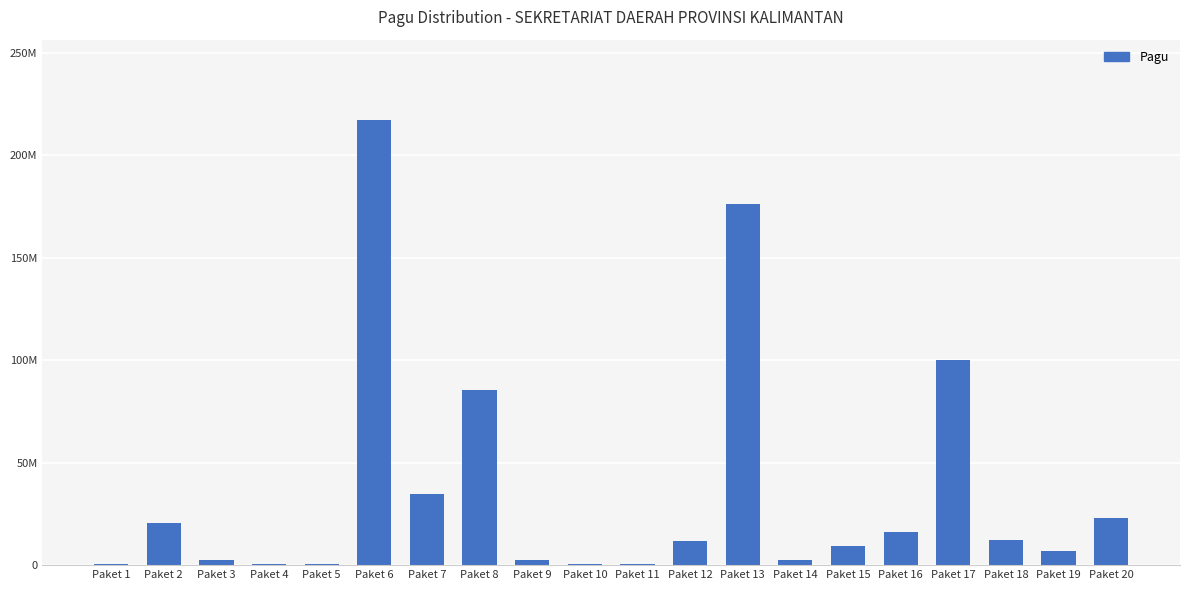

Reading left to right, list all the values displayed in this chart.

Paket 1=400000	Paket 2=20650000	Paket 3=2500000	Paket 4=400000	Paket 5=400000	Paket 6=217200000	Paket 7=34750000	Paket 8=85366000	Paket 9=2500000	Paket 10=400000	Paket 11=400000	Paket 12=11950000	Paket 13=175952000	Paket 14=2500000	Paket 15=9500000	Paket 16=15957000	Paket 17=99958000	Paket 18=12200000	Paket 19=7000000	Paket 20=23100000